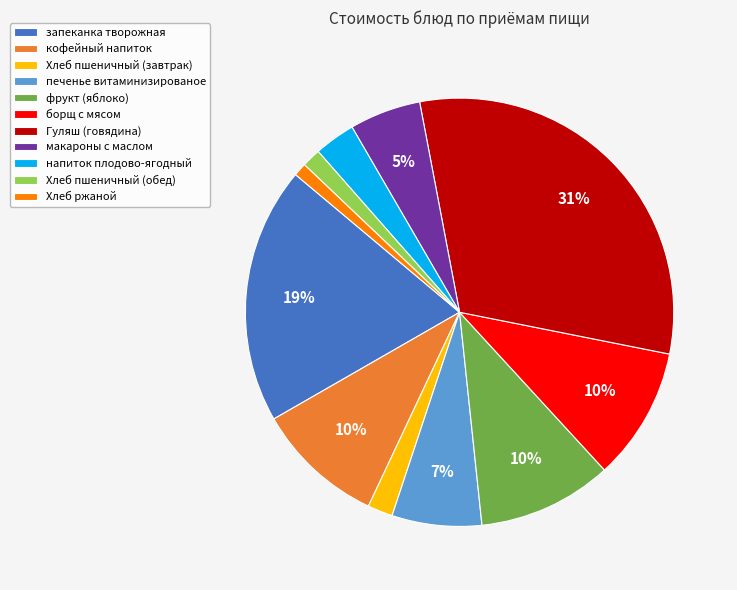

How many segments does this pie chart have?

11